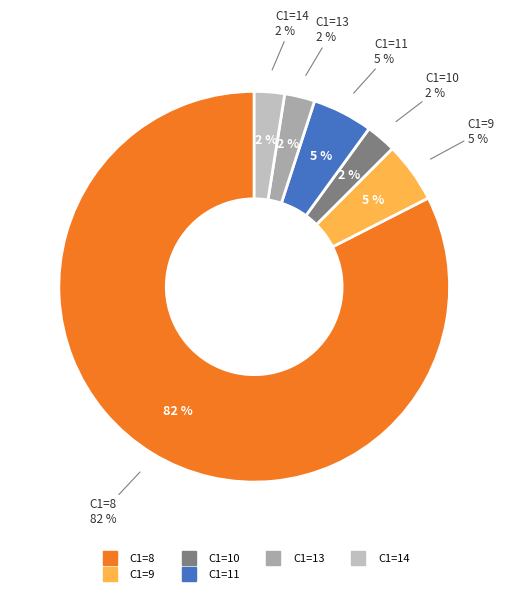

The 9 slice represents 1% of the pie. True or false?

False